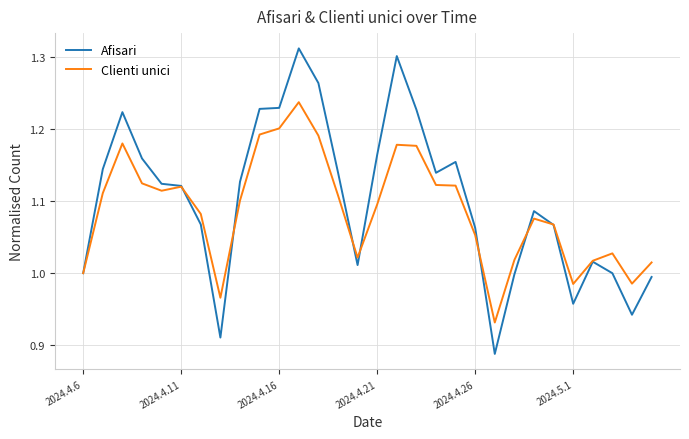

Which series has the widest spread of values?

Afisari